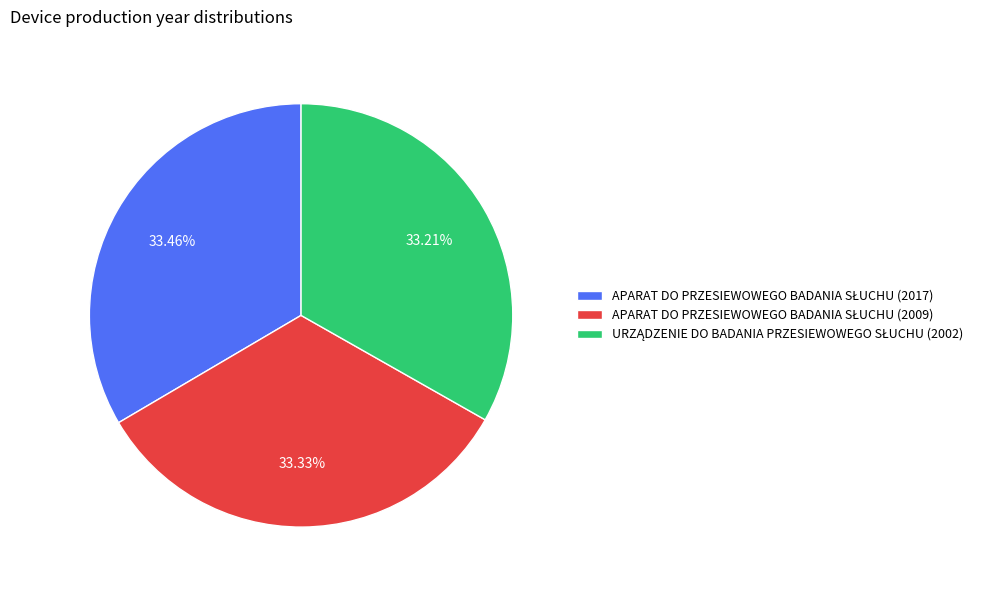

Is there a majority slice in this chart?

No